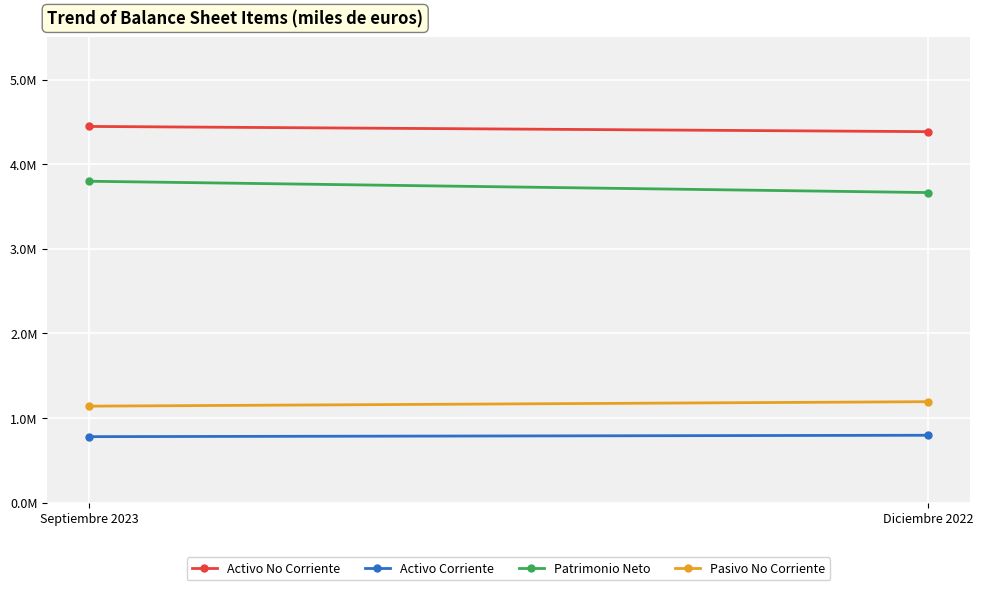

What value does the Pasivo No Corriente series have at Diciembre 2022, to the nearest 10?

1192150